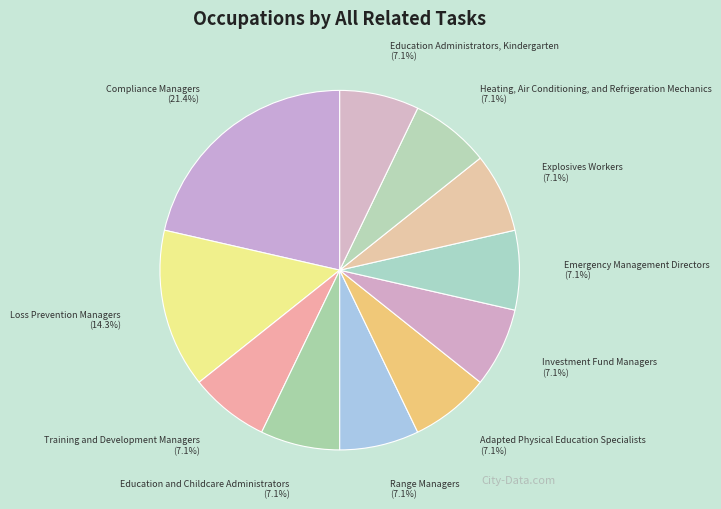

What portion of the pie excludes Explosives Workers?

92.9%